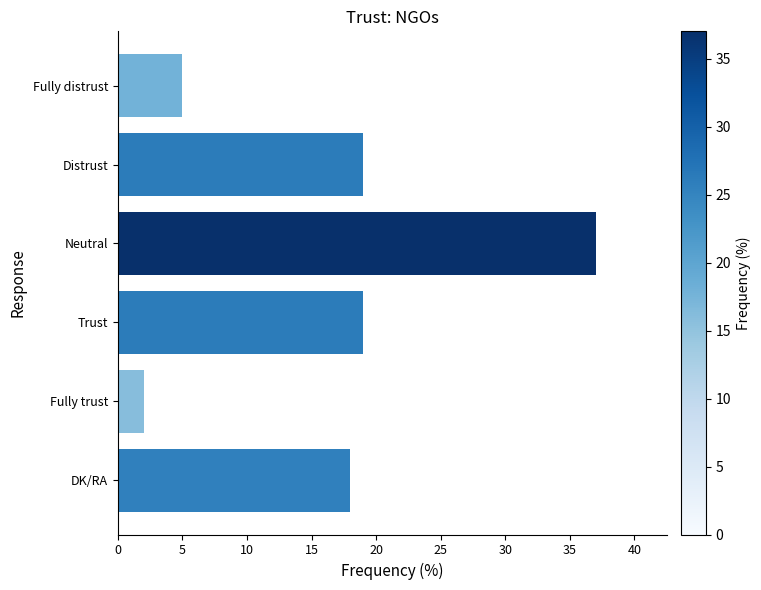

Reading top to bottom, extract all data points from this chart.

5	19	37	19	2	18